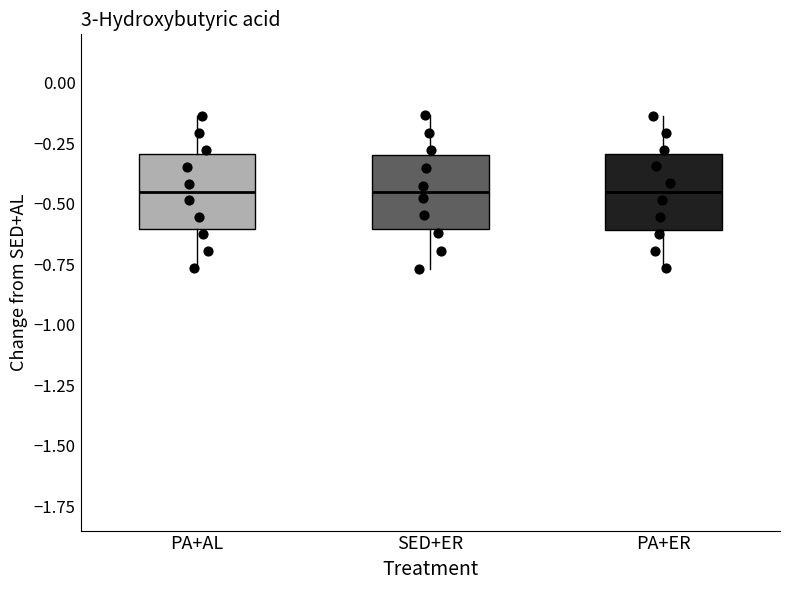

Where is the upper edge of the box for SED+ER on the y-axis? The values are not printed on the chart, so give them approximately, as read against the axis.

-0.30